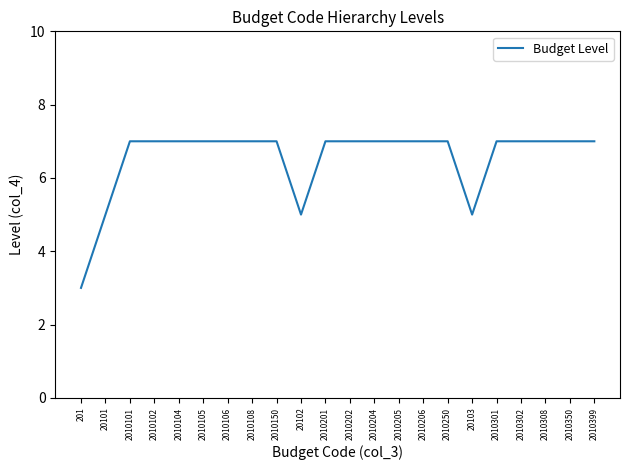

What is the average value?

7